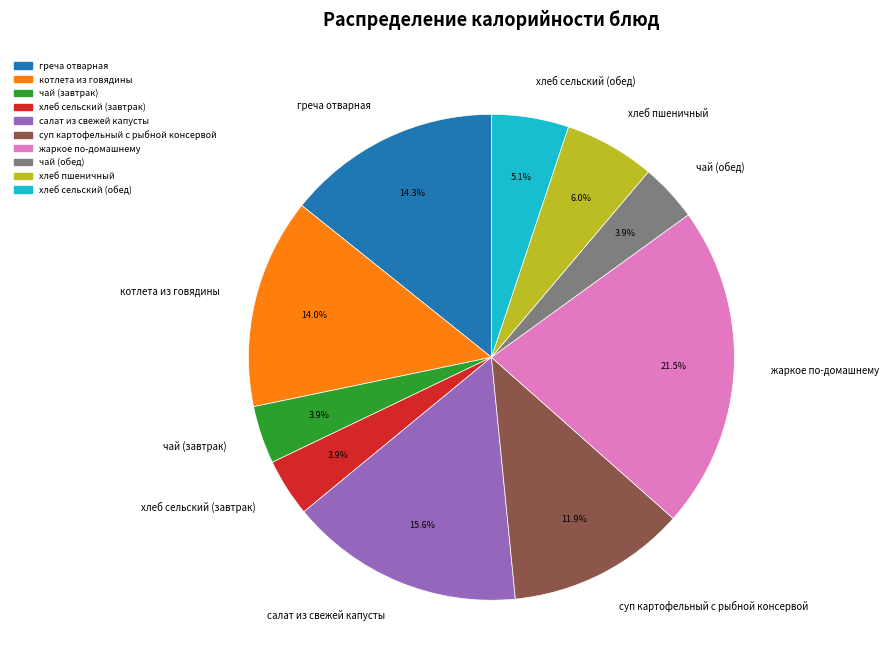

What is the largest slice in the pie chart?

жаркое по-домашнему